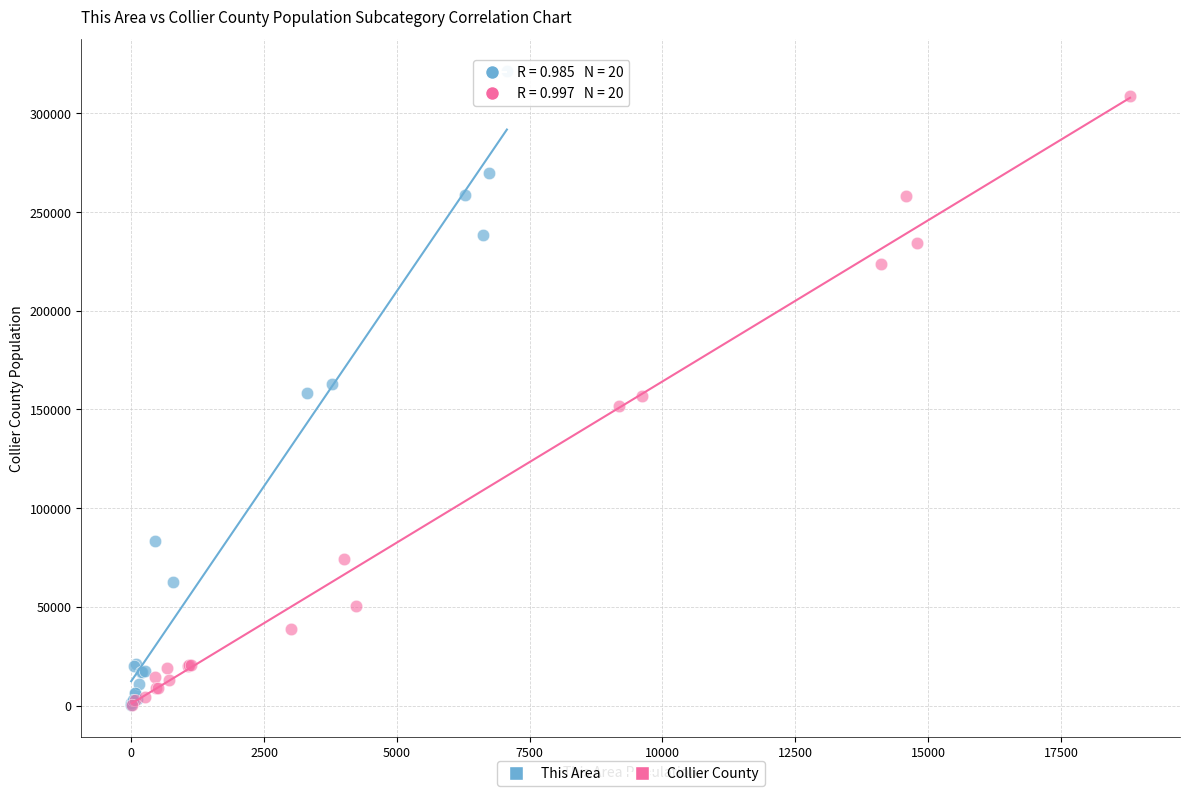

Which series has the largest Y range (max minus min)?

This Area